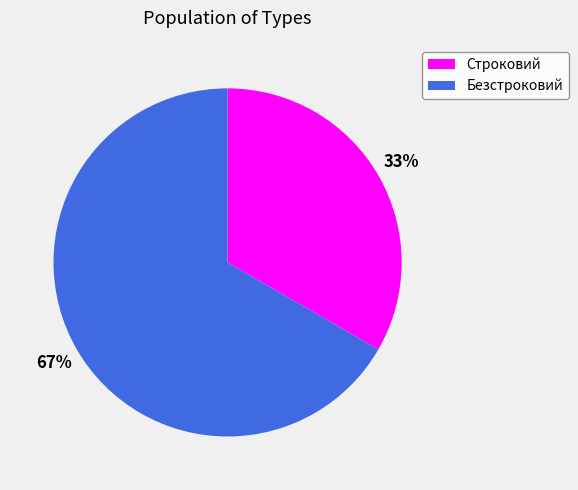

Combined, do Безстроковий and Строковий account for over 50%?

Yes